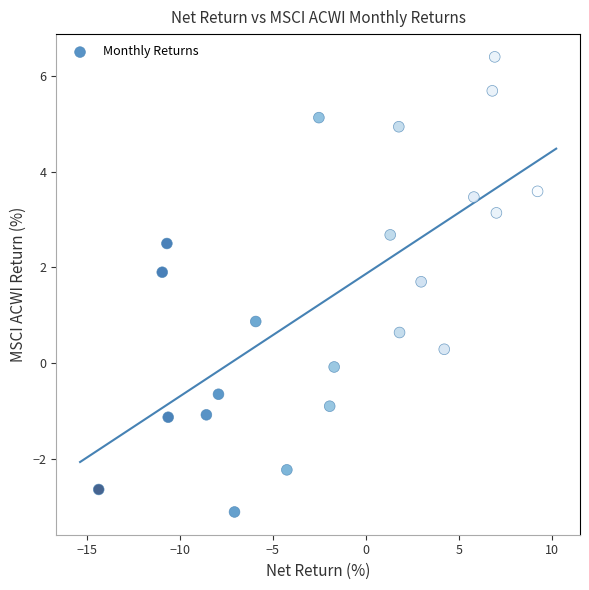

What Y value in the scatter plot is closest to 1?

0.9